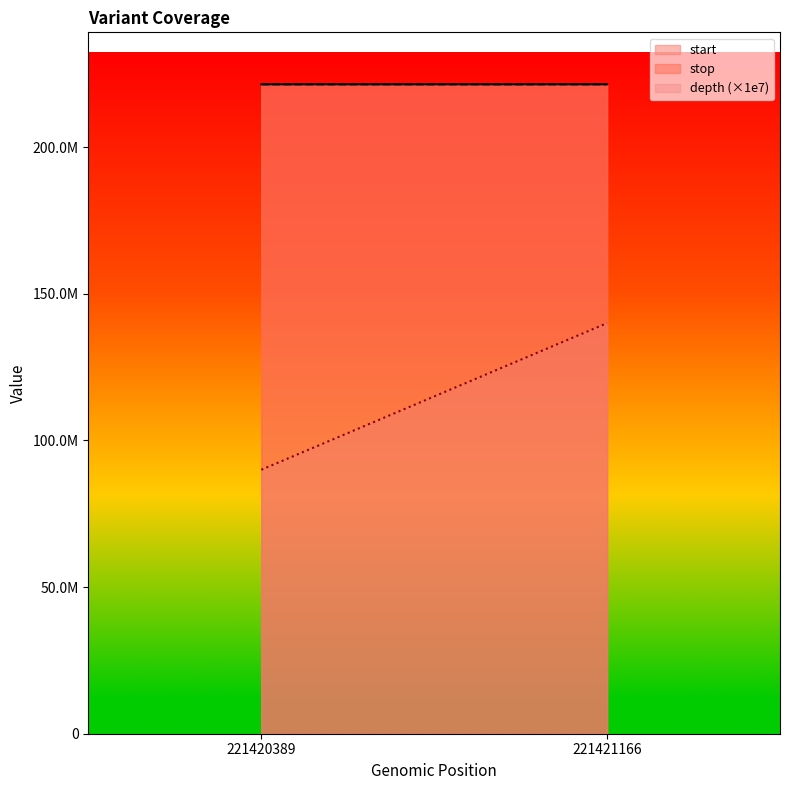

What is the smallest value displayed?

9